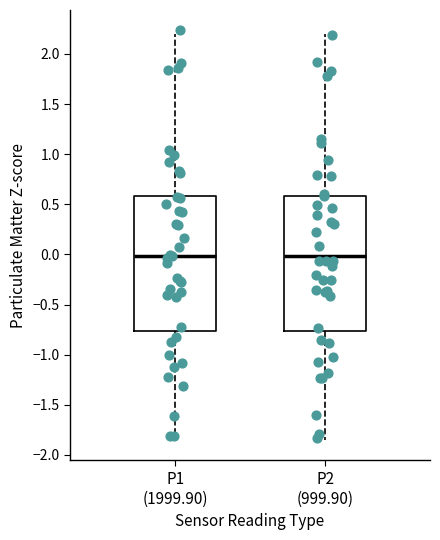

Reading left to right, read every box against the y-axis: the position of its median line, the range the box covers, and the ends of its whiskers. The values are not printed on the chart, so give them approximately, as read against the axis.

P1 (1999.90): median 0.00, box -0.75 to 0.60, whiskers -1.85 to 2.20
P2 (999.90): median 0.00, box -0.75 to 0.60, whiskers -1.85 to 2.20